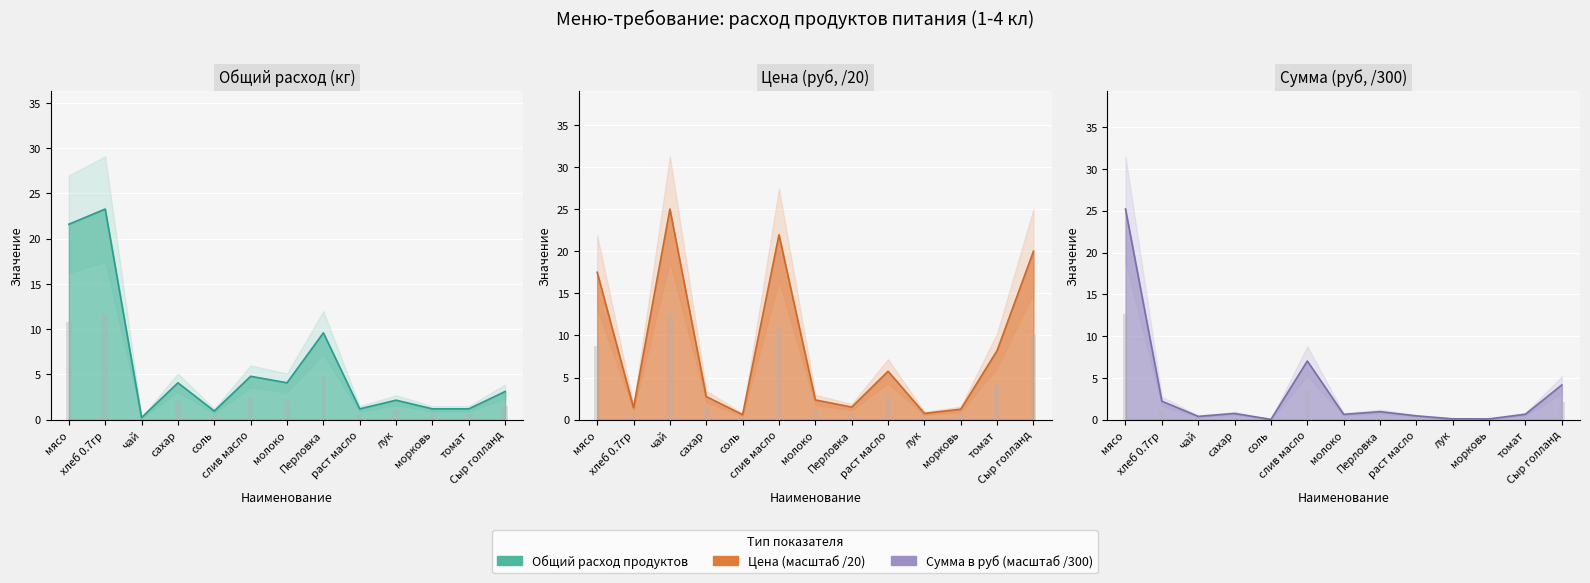

At which label is Общий расход продуктов closest to 11?

Перловка